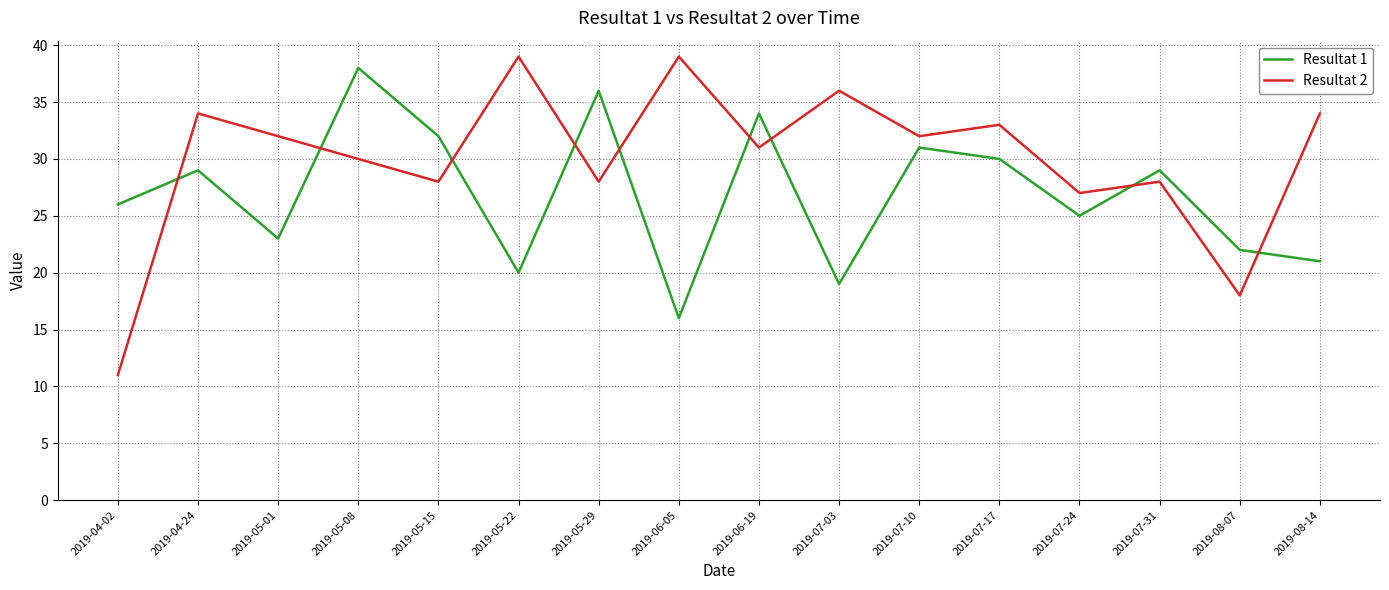

True or false: Resultat 2 has a value of 55 at 2019-08-14.

False